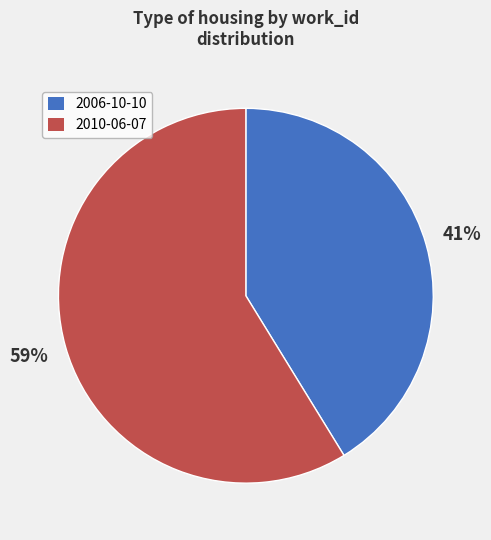

What percentage is the 2006-10-10 slice, to the nearest percent?

41%